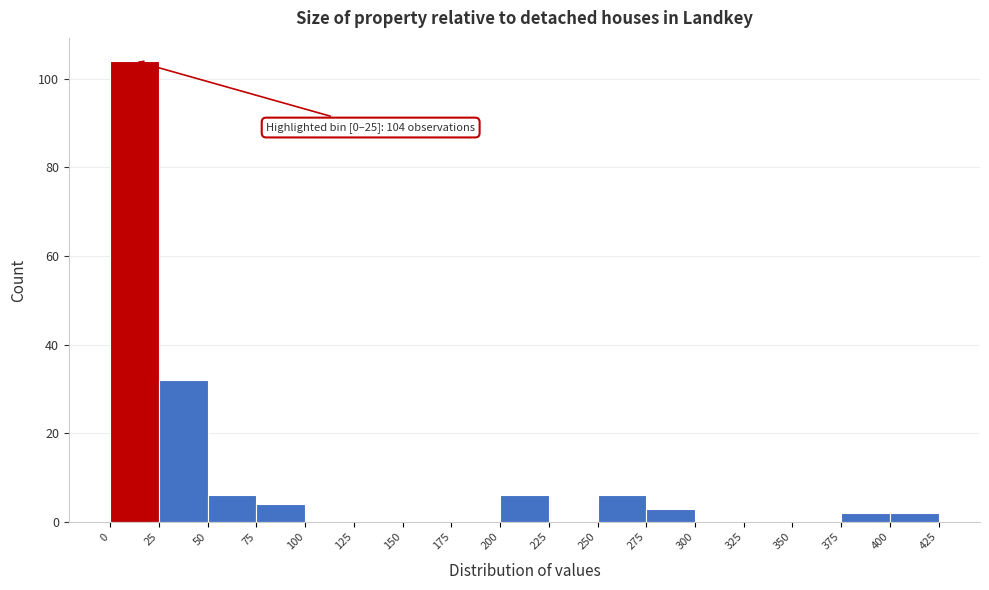

Over which range of the x-axis is the bar tallest?

0 to 25